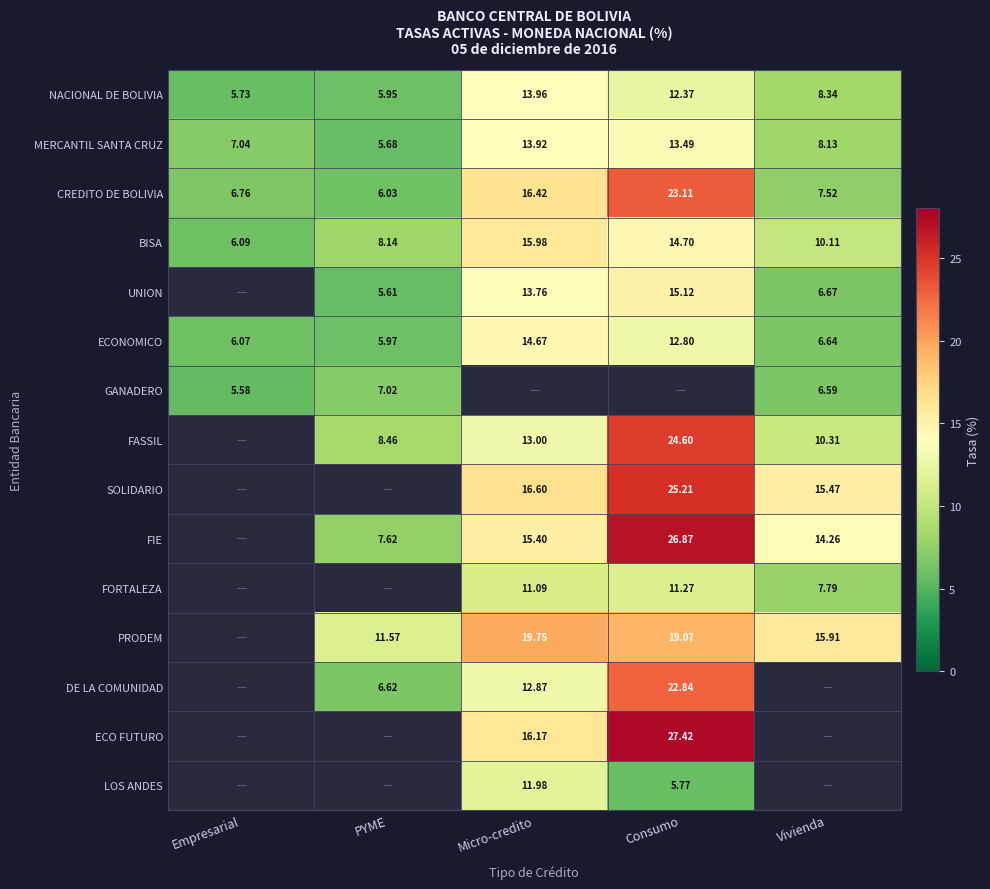

List the labels in order of BISA value, largest first.

Micro-credito, Consumo, Vivienda, PYME, Empresarial